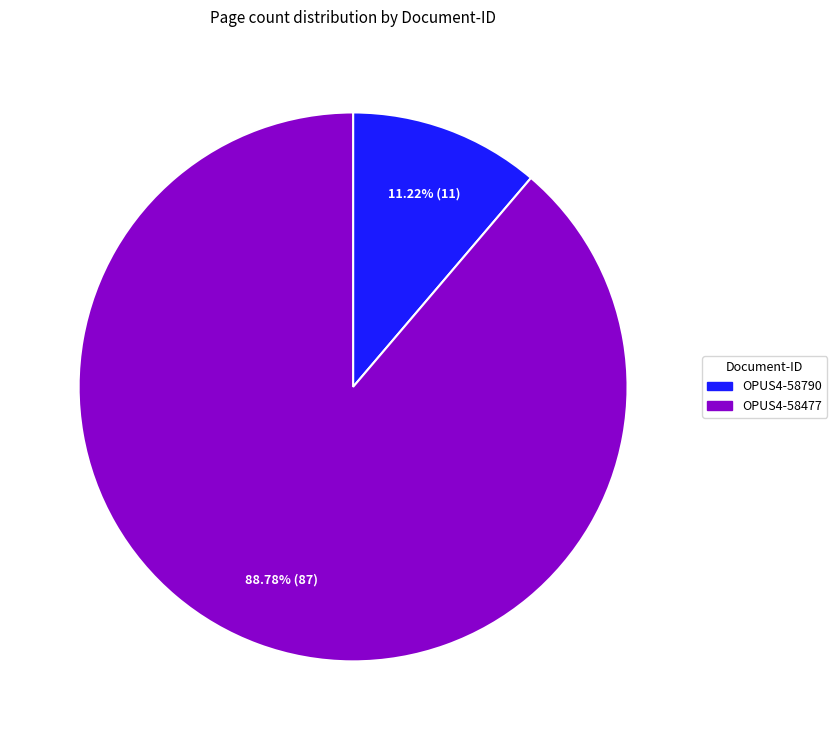

How many slices are in this pie chart?

2